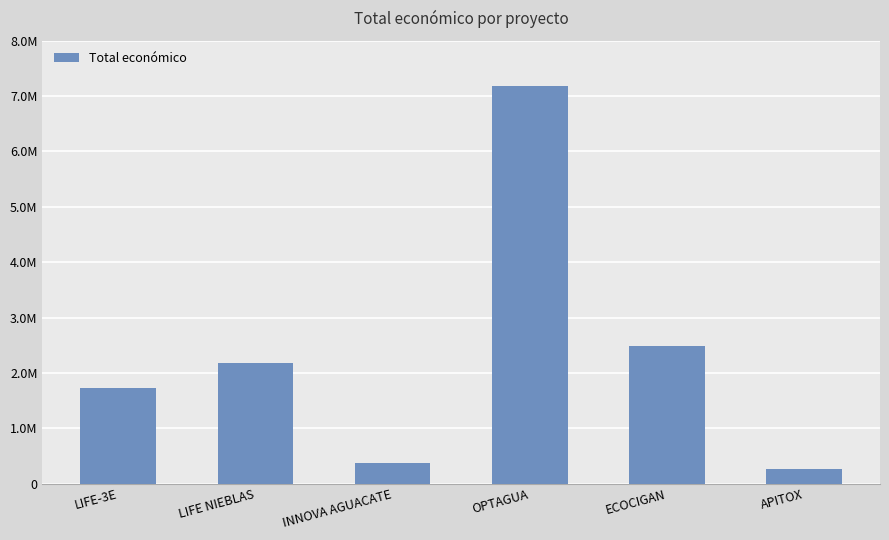

Are the bars horizontal?

No